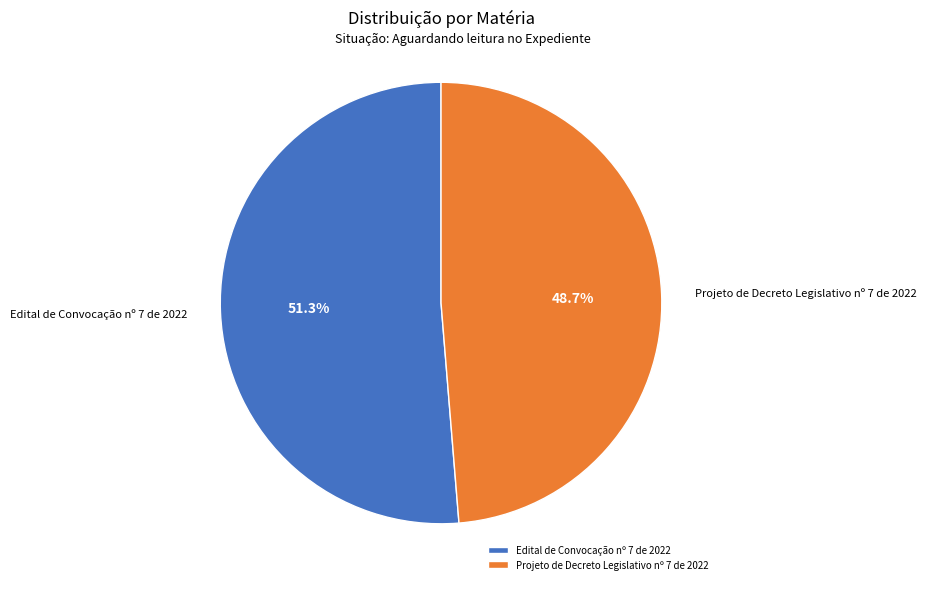

What percentage is the Projeto de Decreto Legislativo nº 7 de 2022 slice, to the nearest percent?

49%